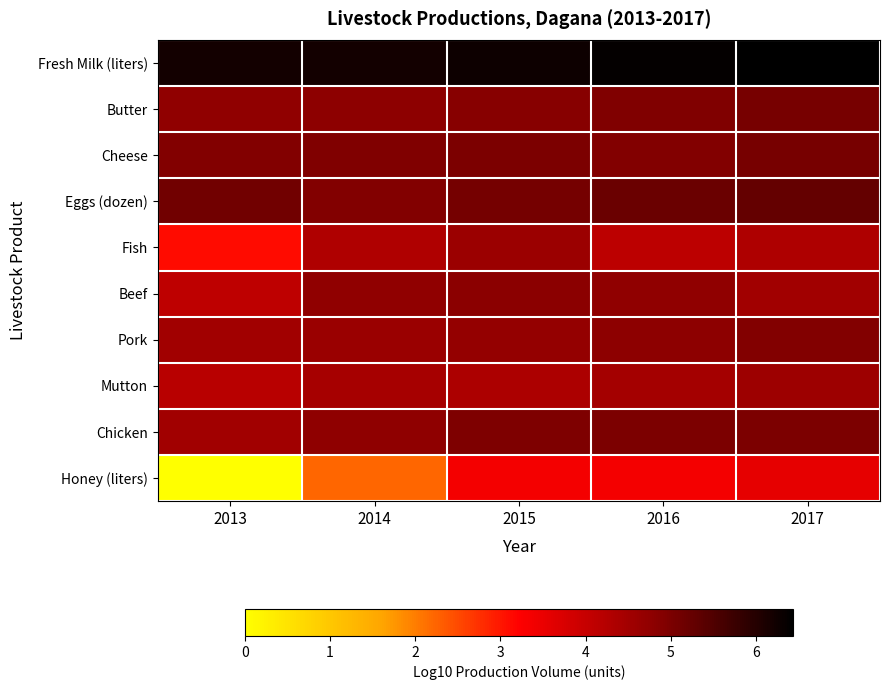

Which series has the largest total across all categories?

Fresh Milk (liters)